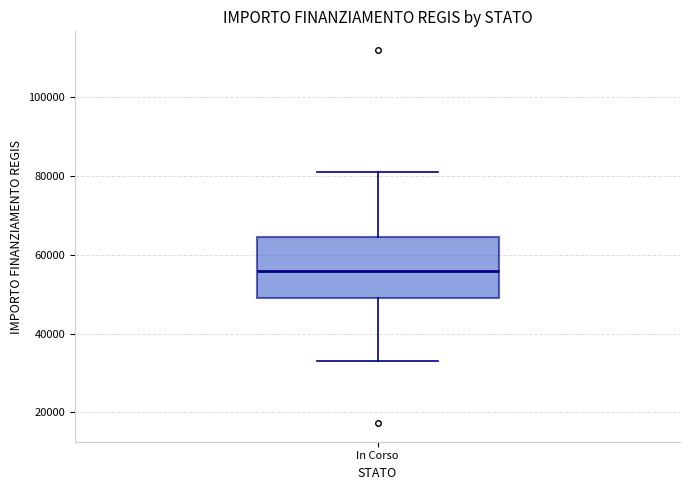

Transcribe this box plot: give where the median line is, the range the box spans, and where the two whiskers end, as read against the y-axis. The values are not printed on the chart, so give them approximately, as read against the axis.

median 56000, box 50000 to 64000, whiskers 32000 to 80000